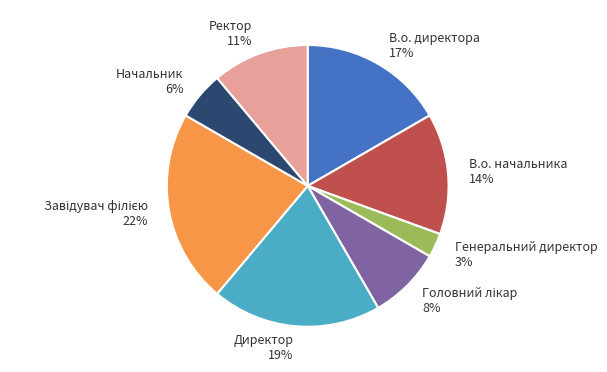

Which category has the smallest portion of the pie?

Генеральний директор